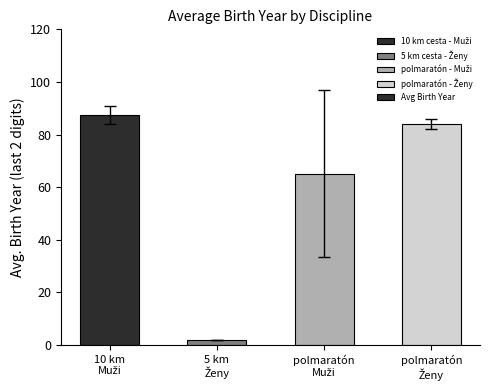

What is the difference between the second highest and second lowest values?

18.8